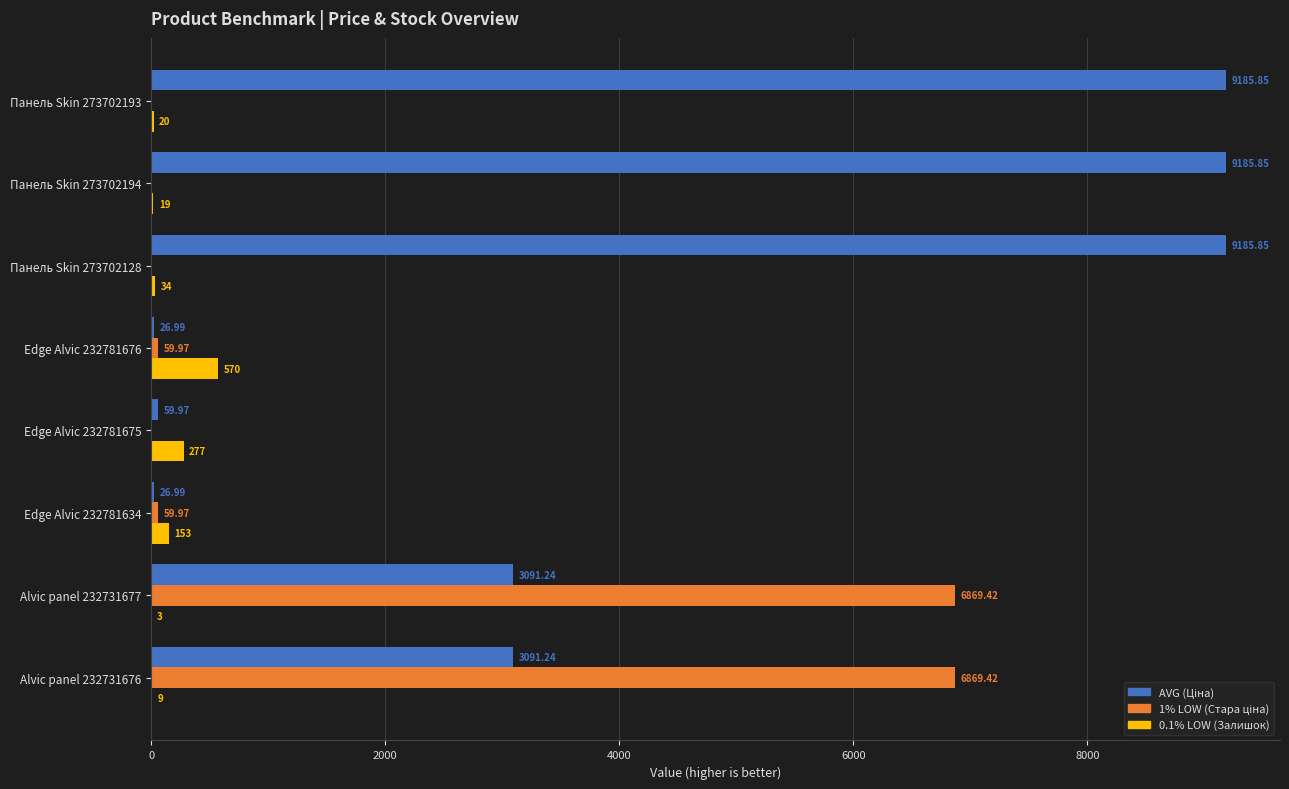

What is the total value across all series at Edge Alvic 232781676?

657.0